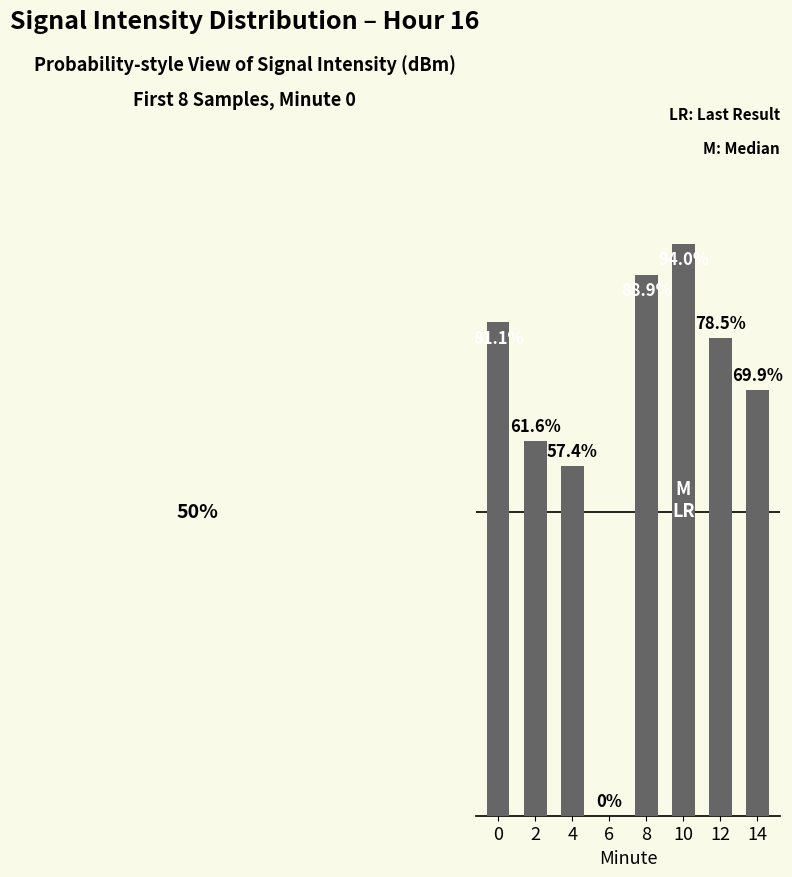

Rank the categories by value from highest to lowest.

10, 8, 0, 12, 14, 2, 4, 6